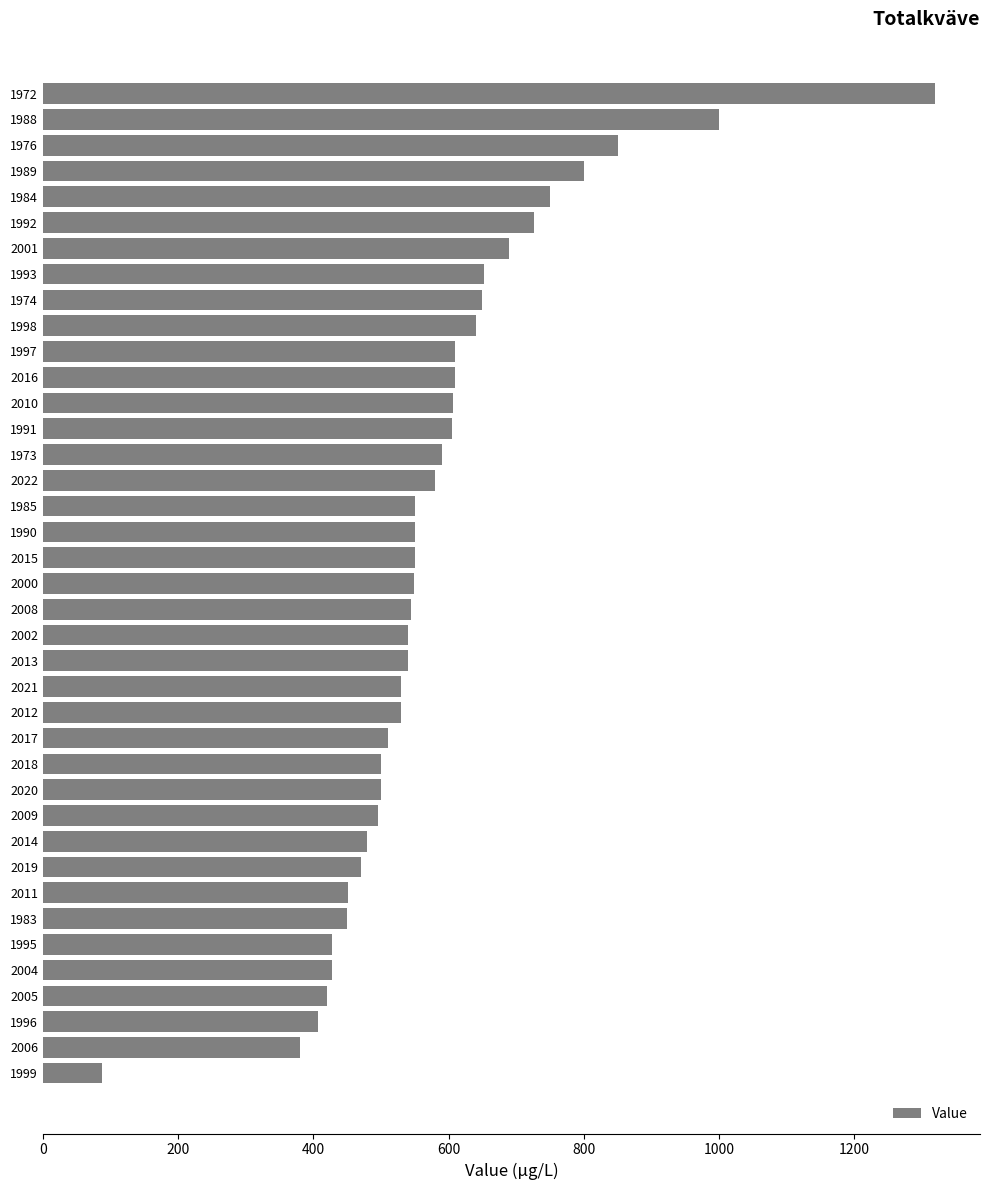

What is the minimum value shown in the chart?

87